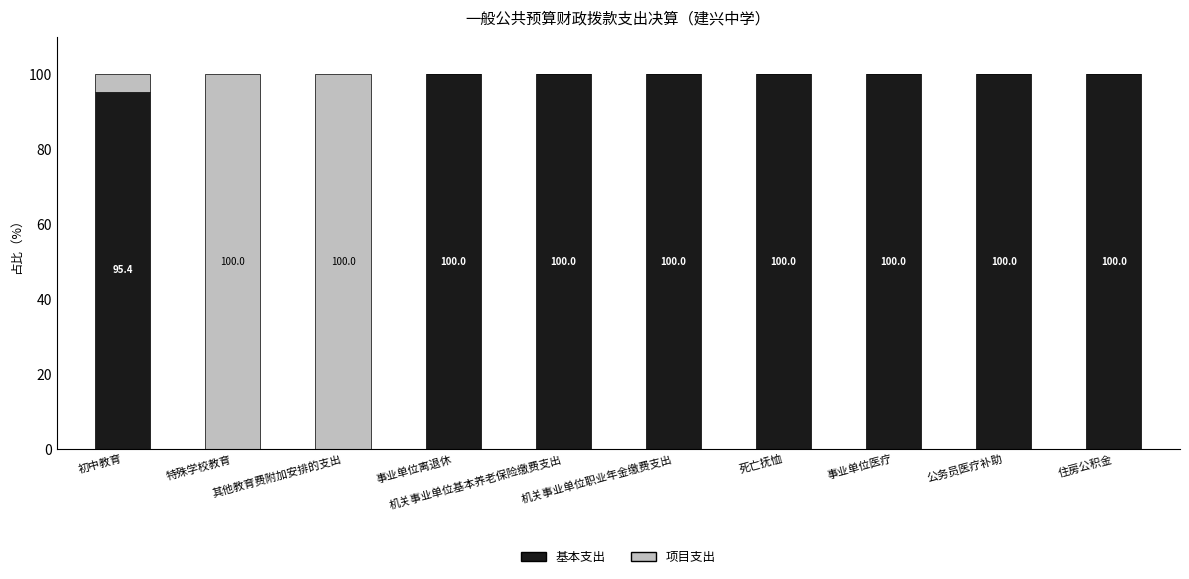

Are the bars horizontal?

No